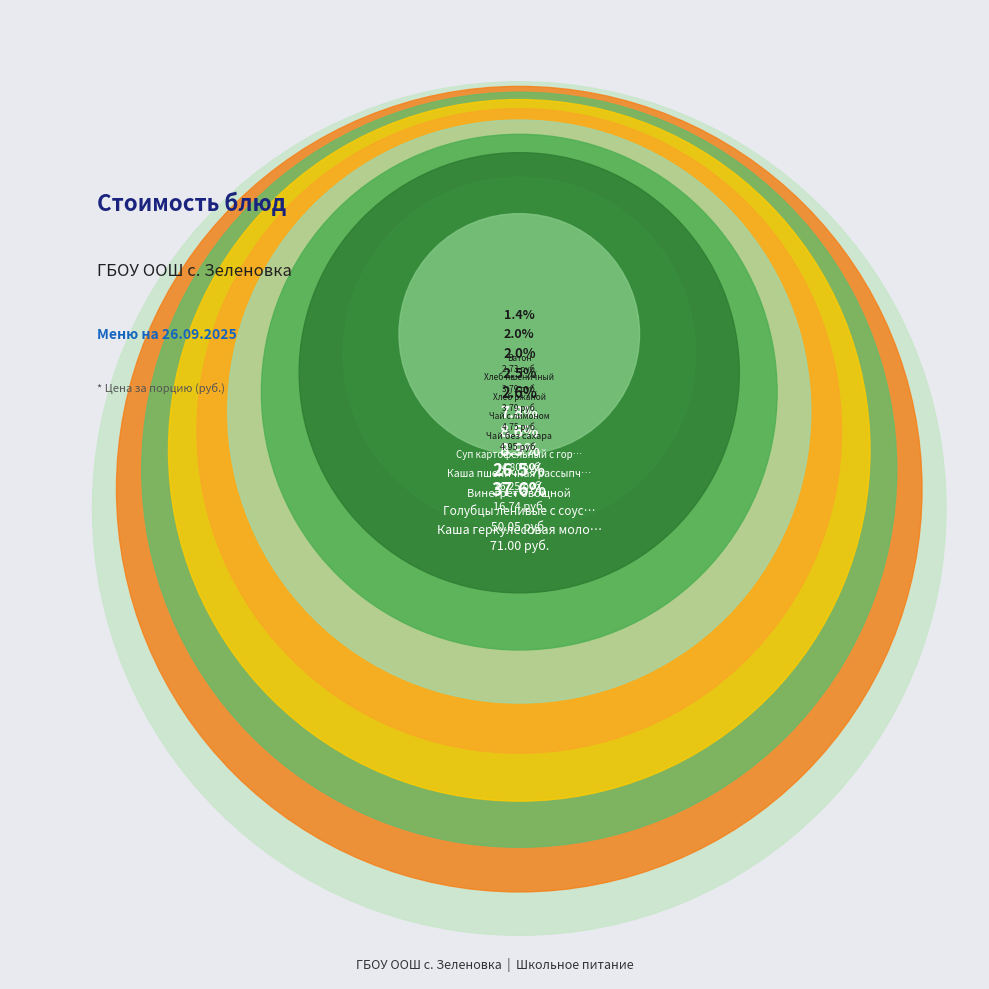

Is Суп картофельный с горохом the majority of the pie?

No